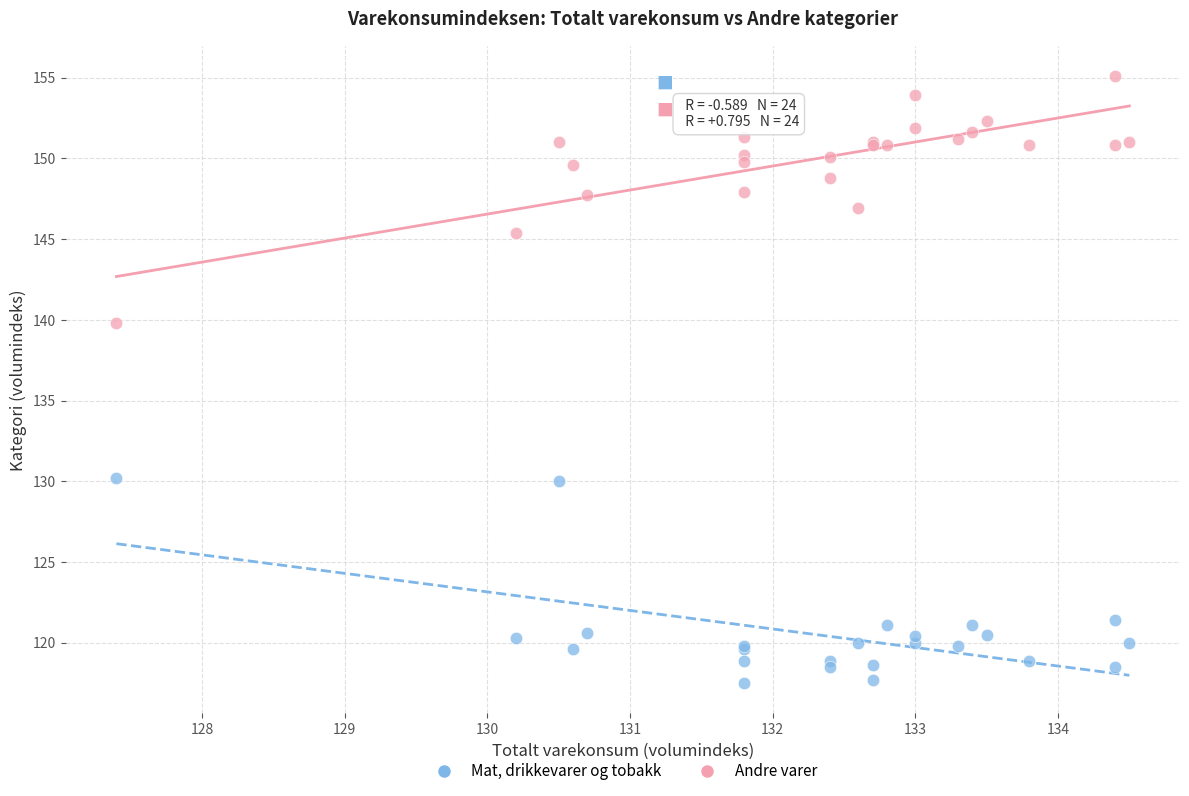

Which series contains the lowest Y value?

Mat, drikkevarer og tobakk